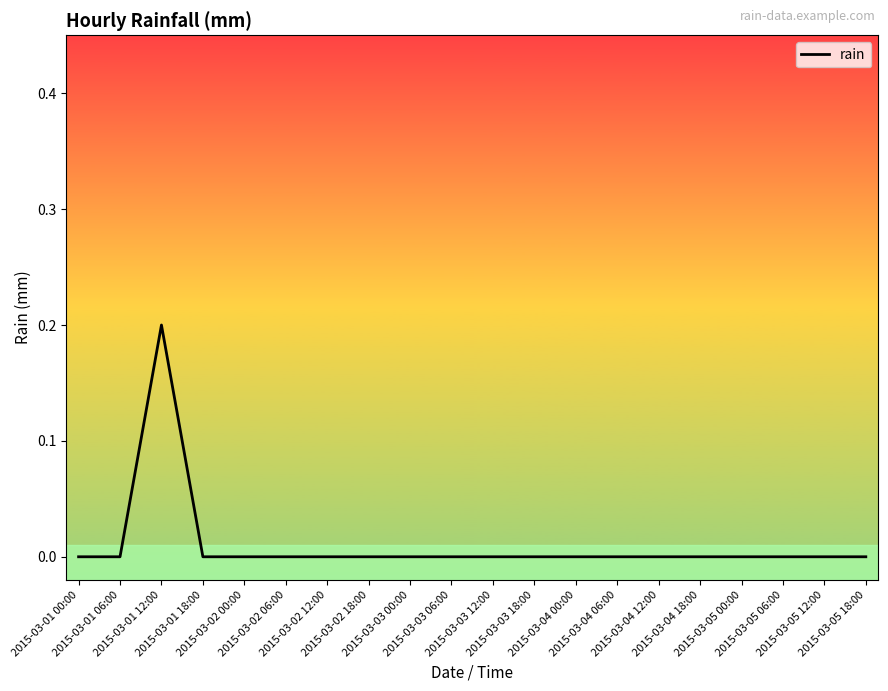

True or false: the data shows 0.1 at 2015-03-03 18:00.

False